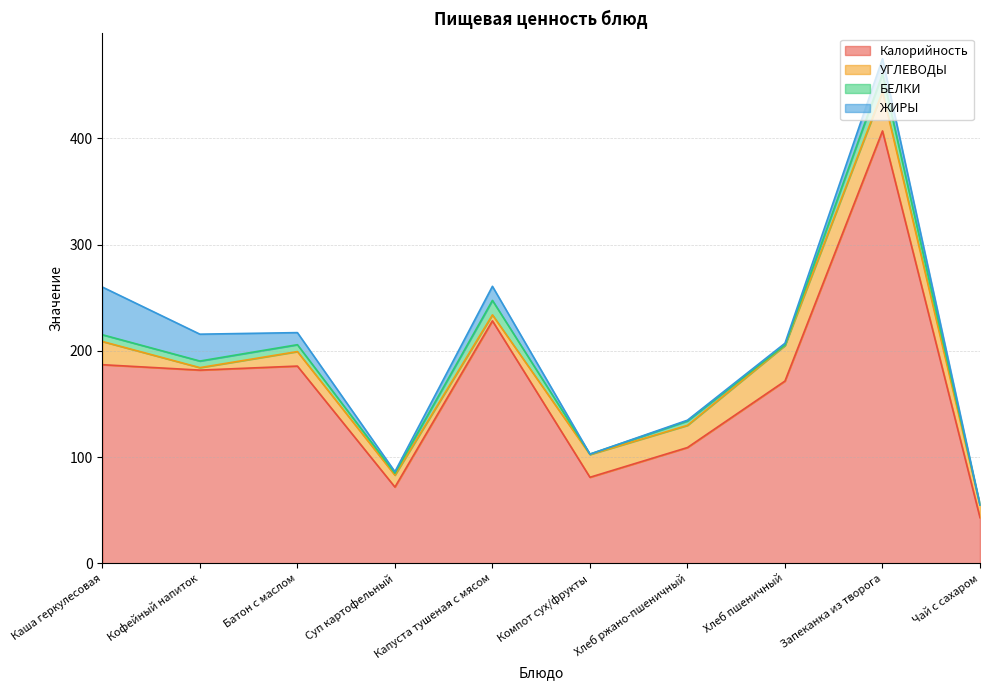

True or false: БЕЛКИ has more than 0 interior local peaks.

True